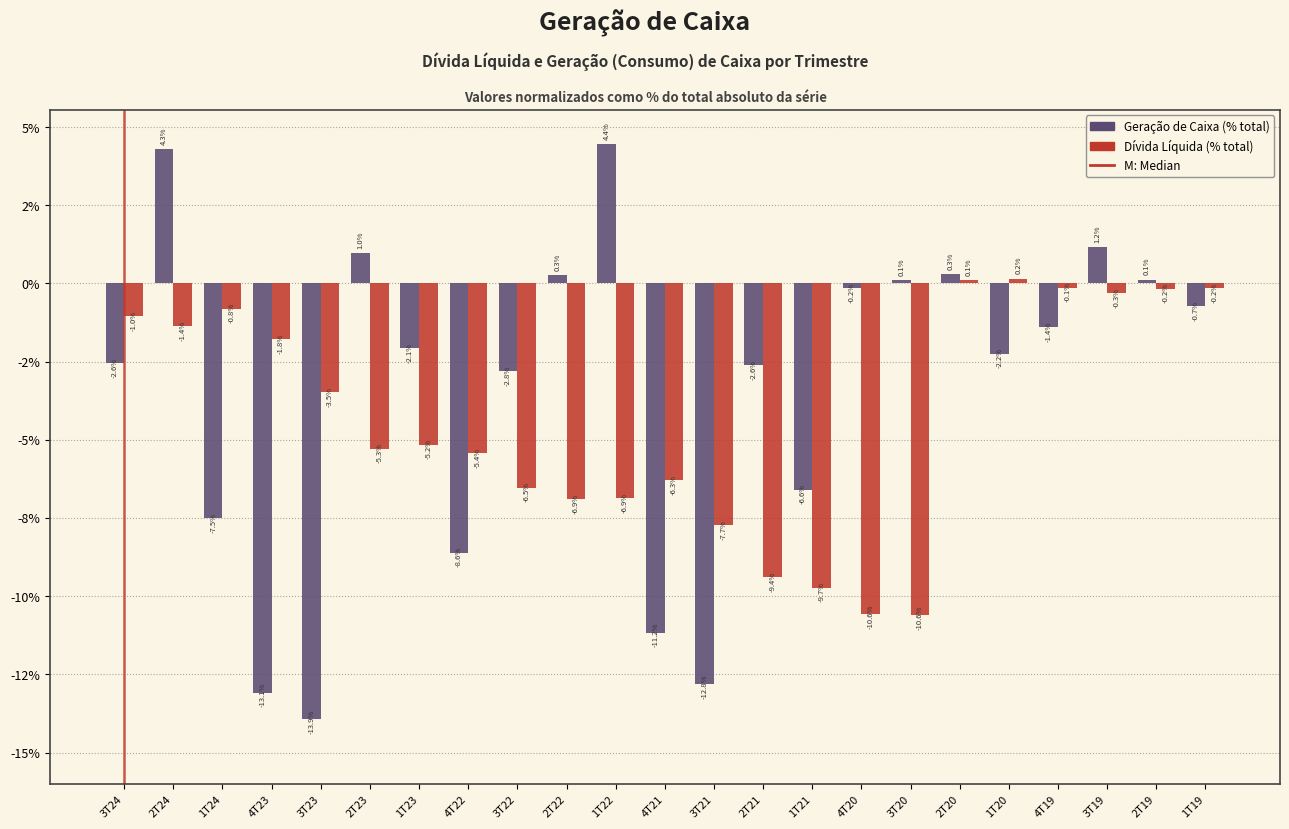

Does the chart contain any negative values?

Yes